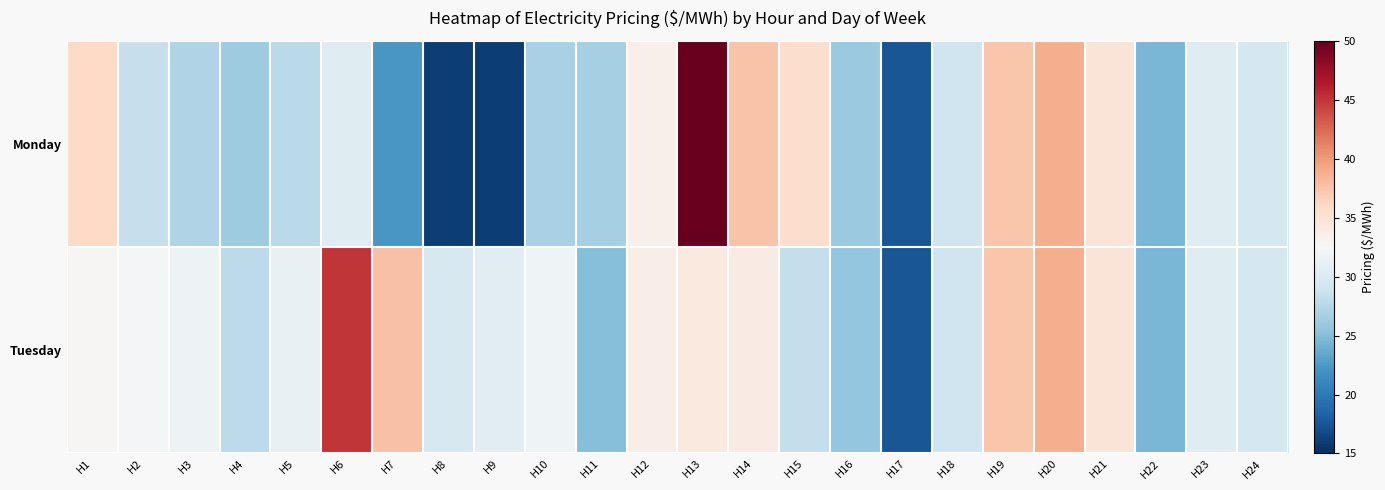

What is the total value across all series at H6?

75.4